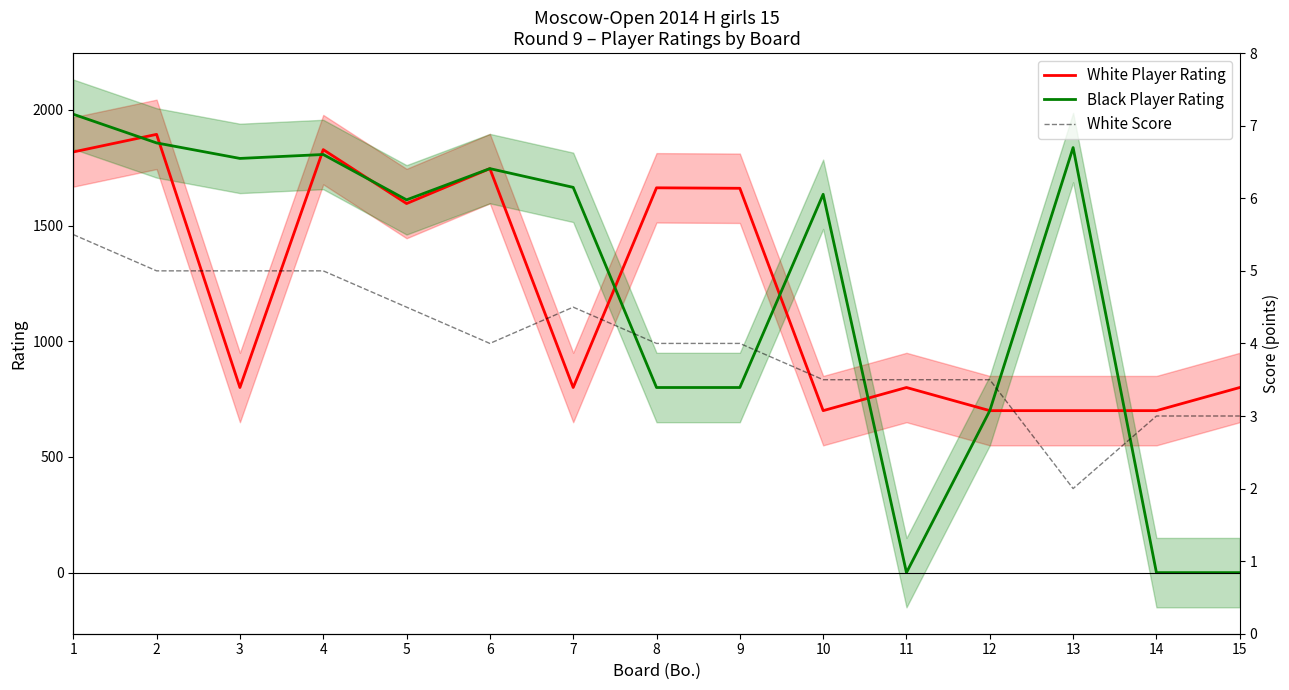

What is the difference between the second highest and minimum values in the White Player Rating series?

1128